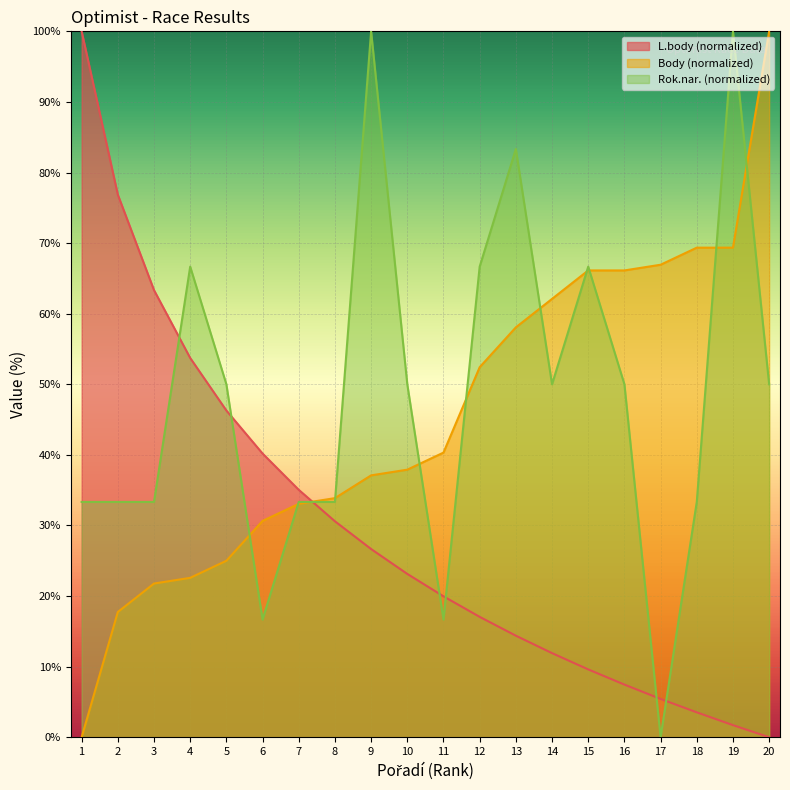

Is the value of Rok.nar. at 9 greater than the value of Body at 10?

Yes